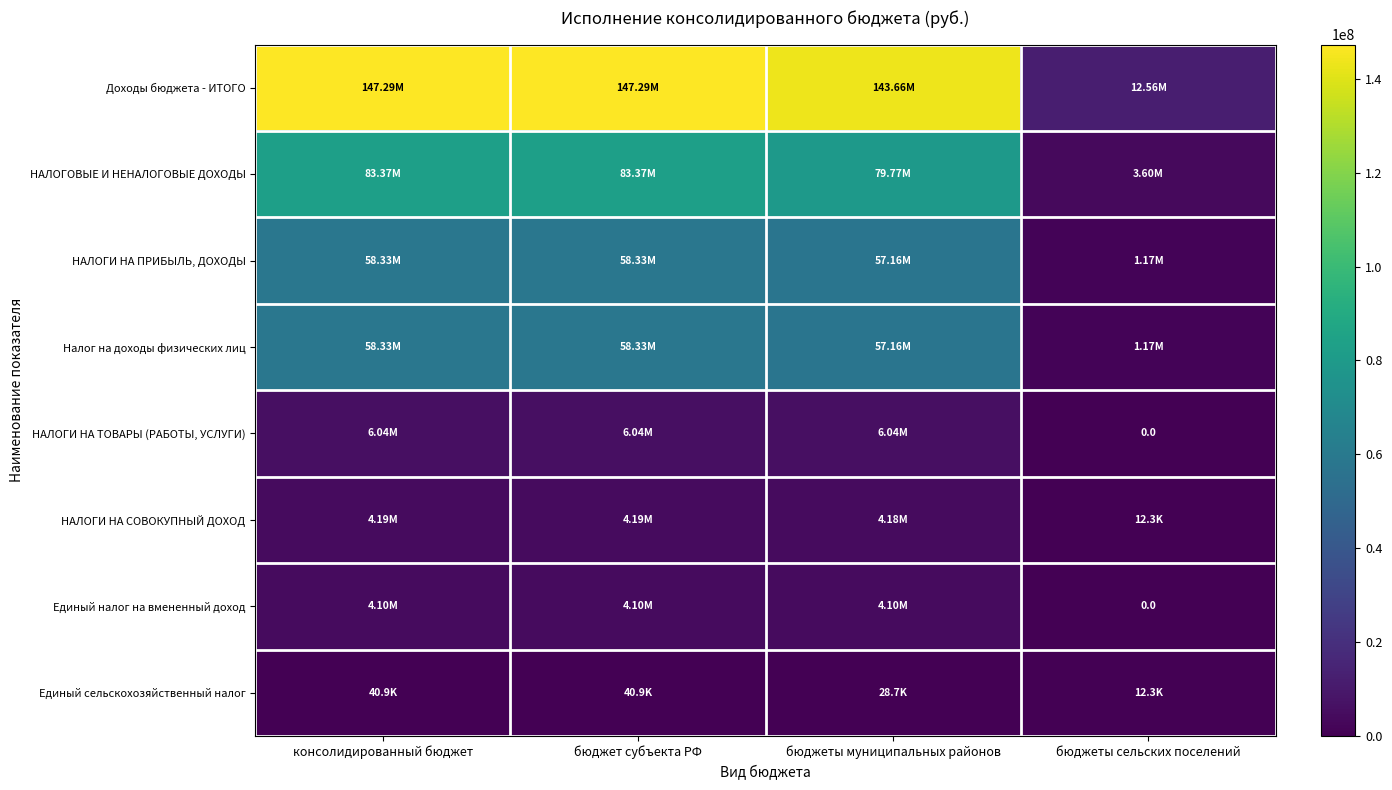

Which category has the highest value in the НАЛОГОВЫЕ И НЕНАЛОГОВЫЕ ДОХОДЫ series?

консолидированный бюджет